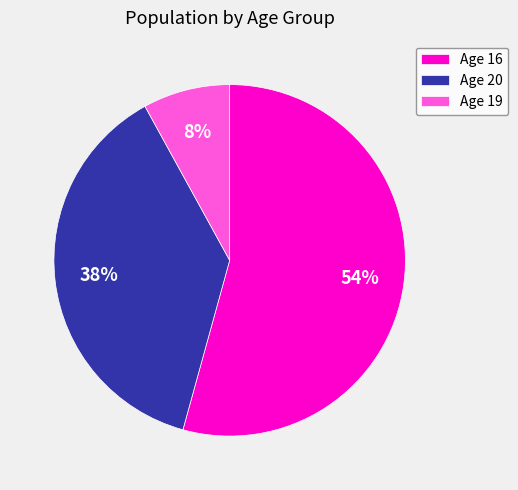

The Age 19 slice represents 3% of the pie. True or false?

False